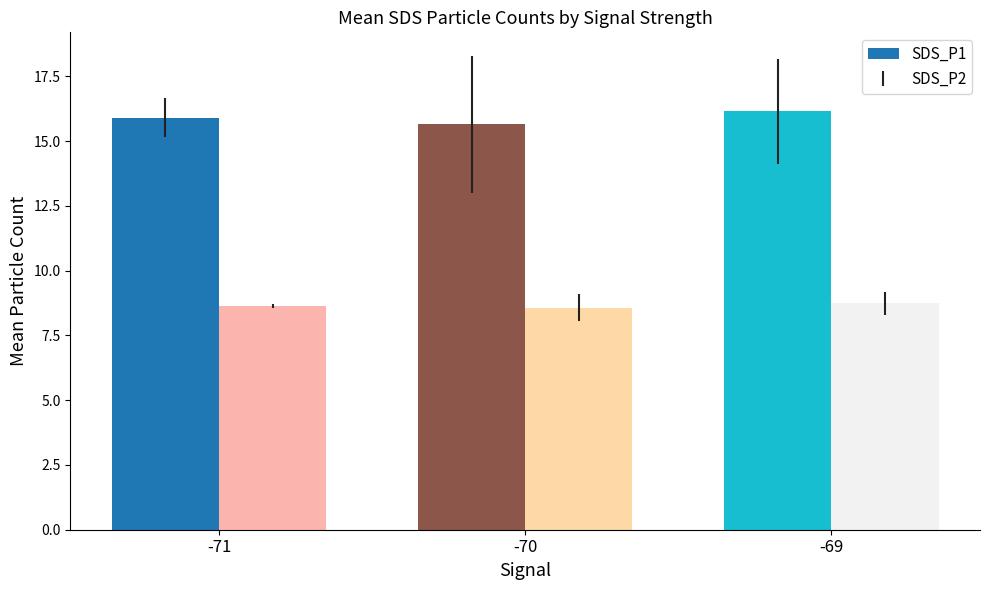

What value does the SDS_P1 series have at -71?

15.9